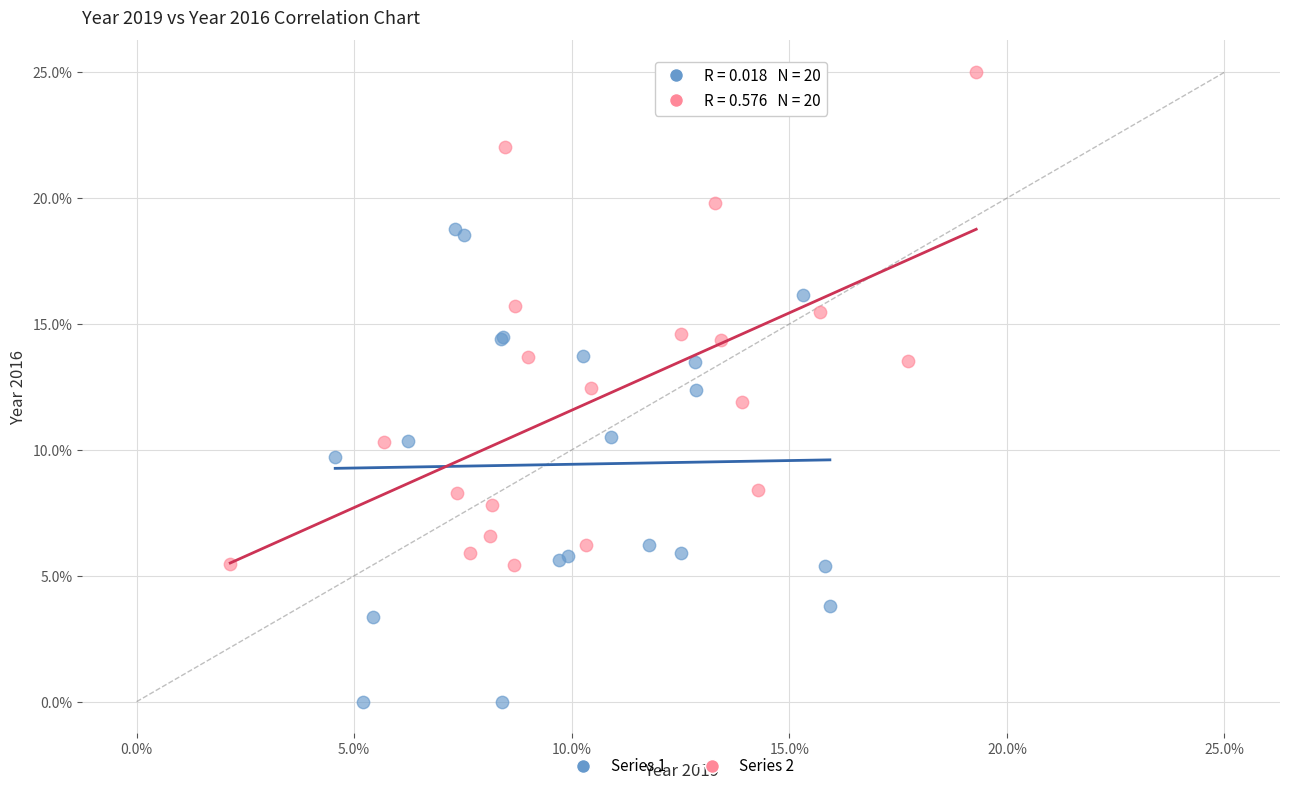

Which series contains the lowest Y value?

Series 1